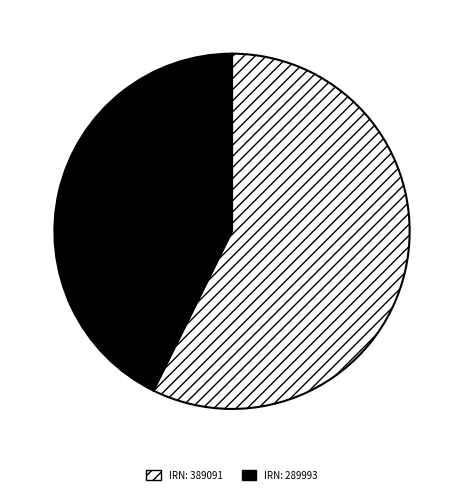

Which has a higher value, IRN: 389091 or IRN: 289993?

IRN: 389091